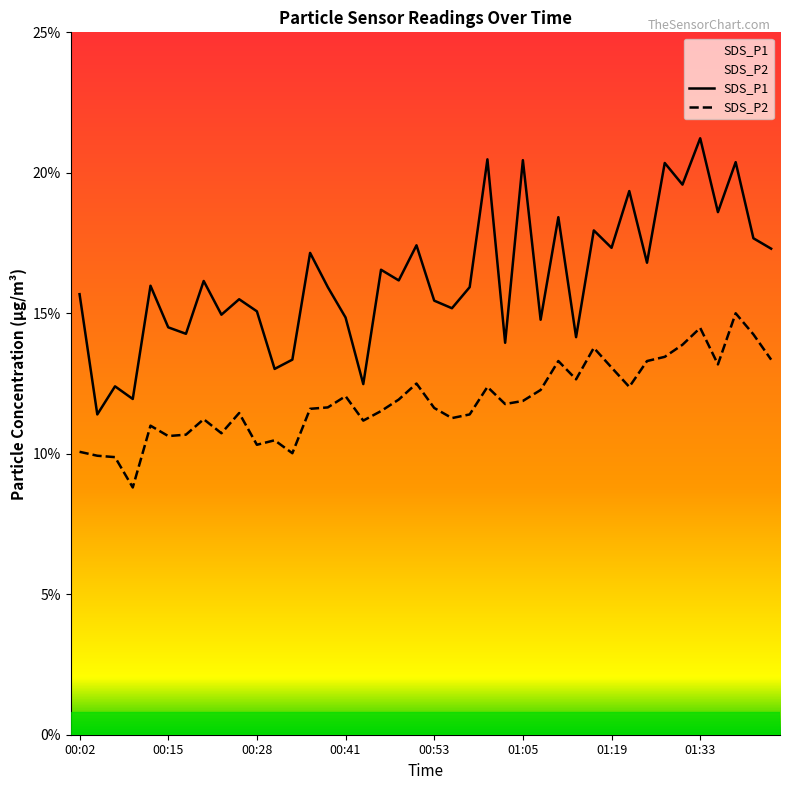

Is it true that SDS_P1 equals 18.6 at 01:36?

True